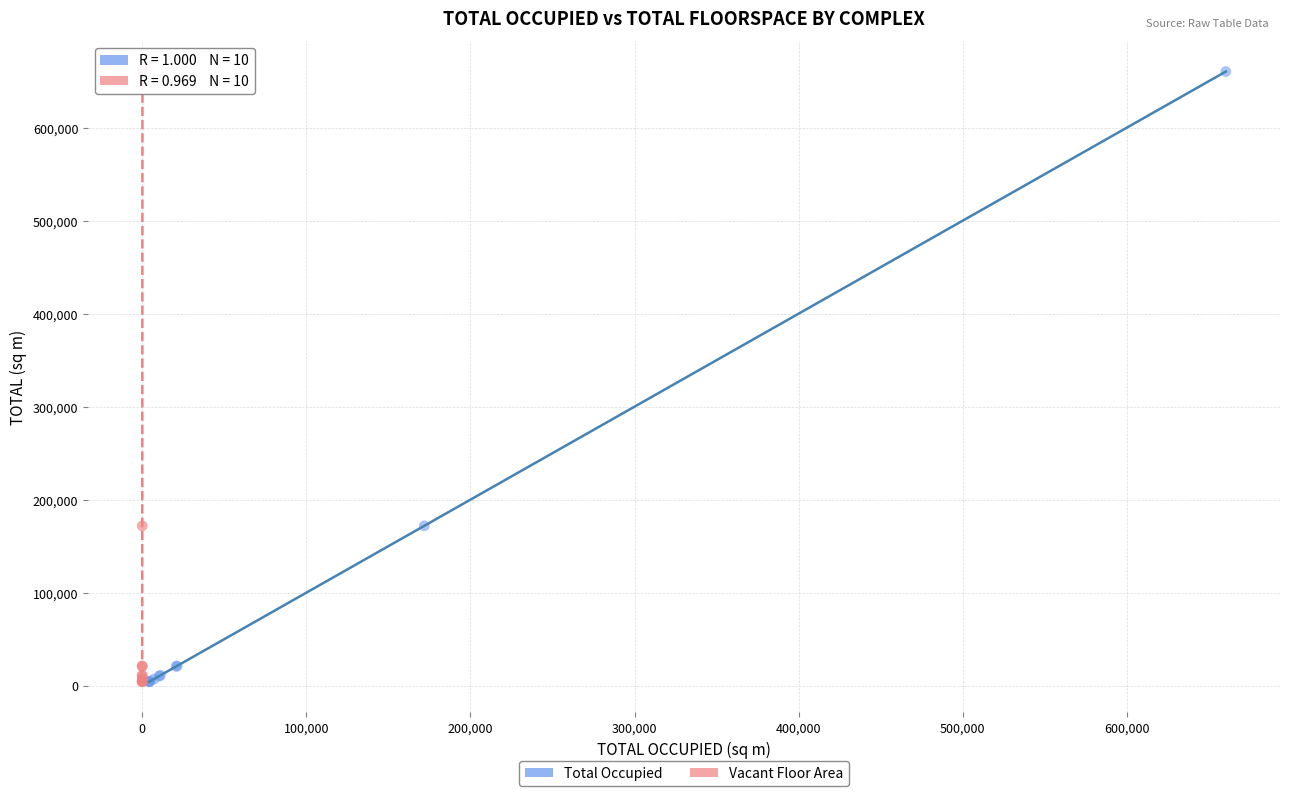

What are all the series names shown in the legend?

Total Occupied, Vacant Floor Area